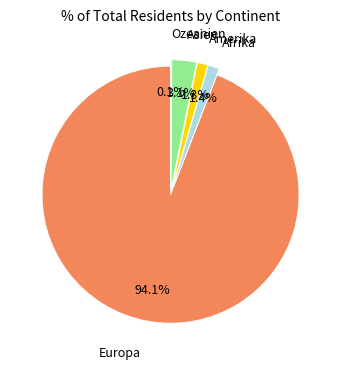

Is there any slice that represents more than half of the pie?

Yes